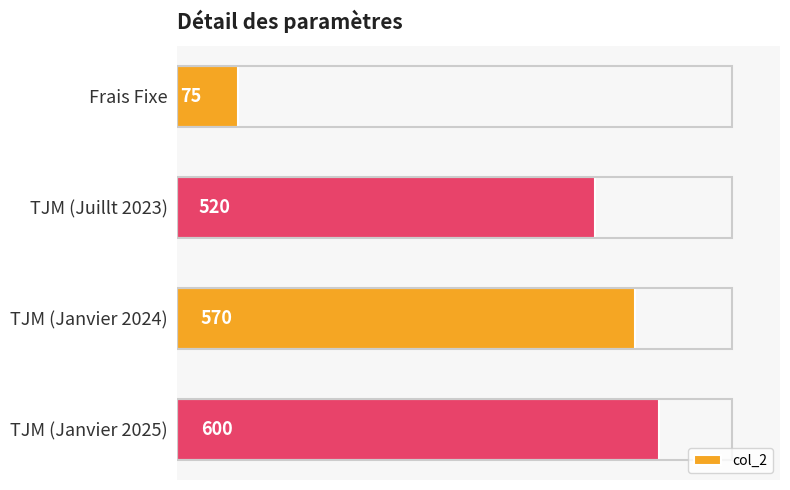

Which has a higher value, TJM (Juillt 2023) or TJM (Janvier 2025)?

TJM (Janvier 2025)